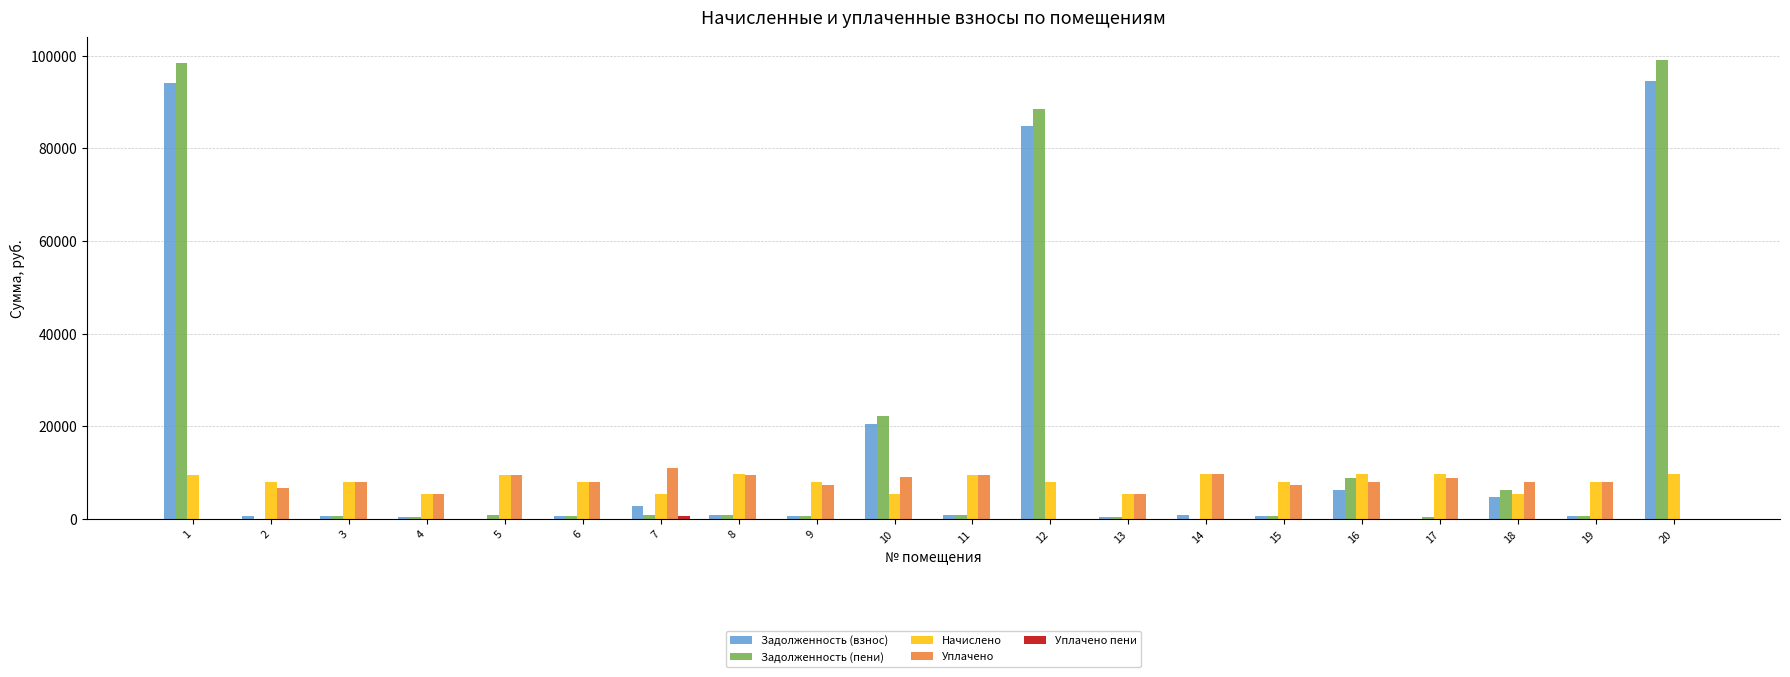

What is the maximum value shown in the chart?

98990.9